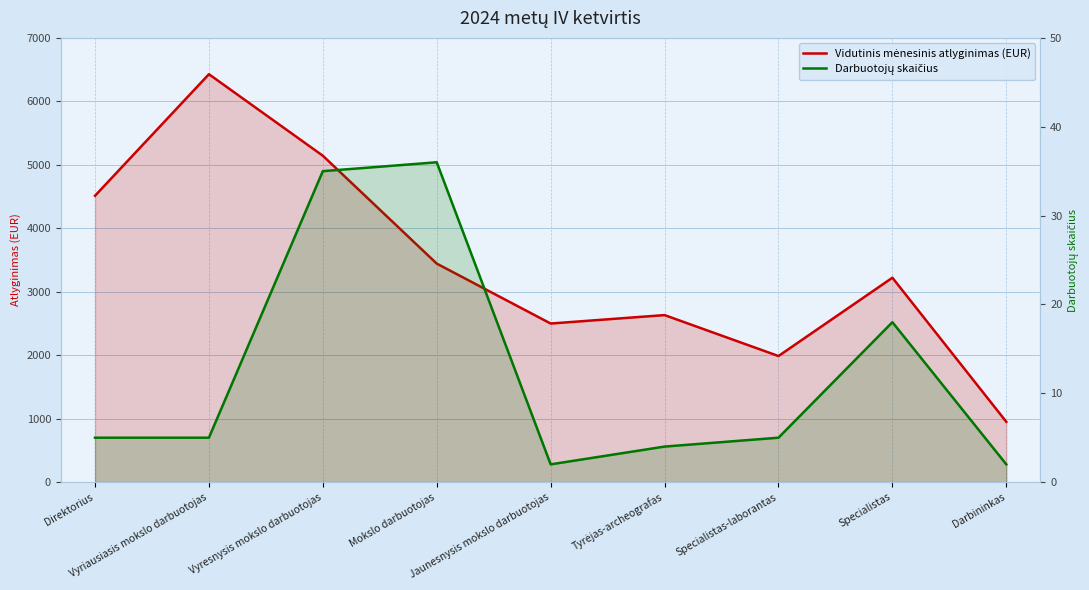

True or false: Darbuotojų skaičius and Vidutinis mėnesinis atlyginimas (EUR) intersect in this chart.

False